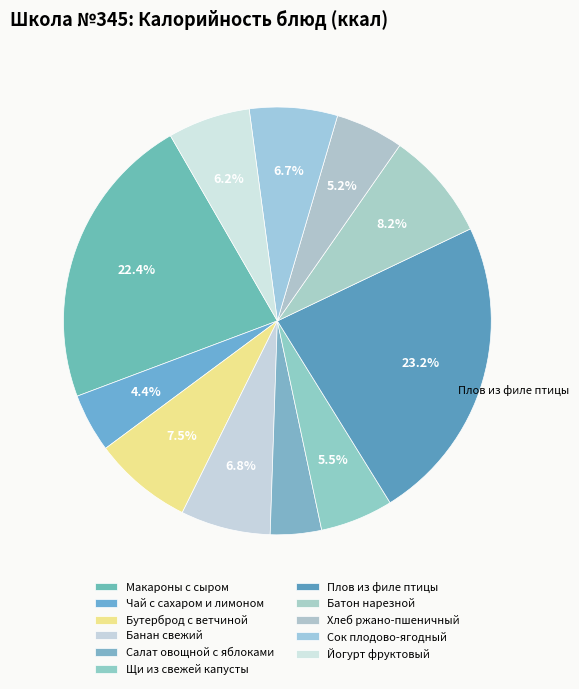

To the nearest percent, what is the difference between the Батон нарезной and Чай с сахаром и лимоном slice percentages?

4%